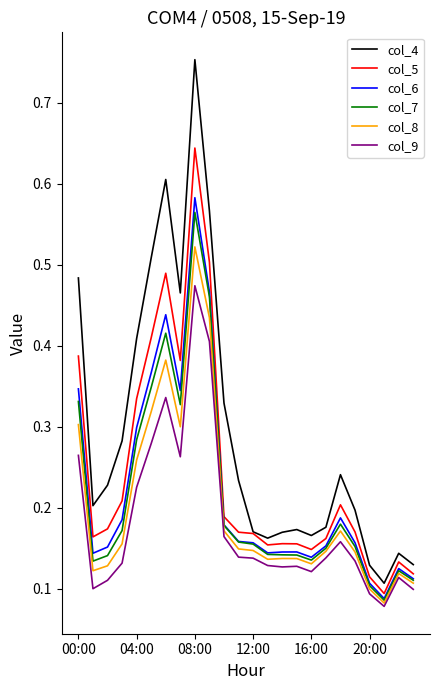

Which series has the widest spread of values?

col_4